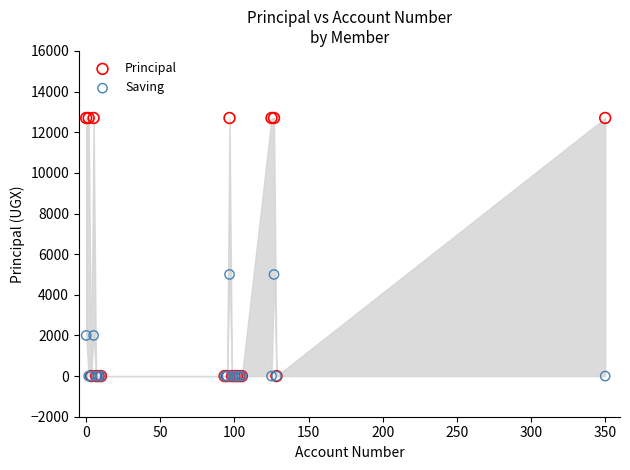

Which series has the widest spread of Y values?

Principal